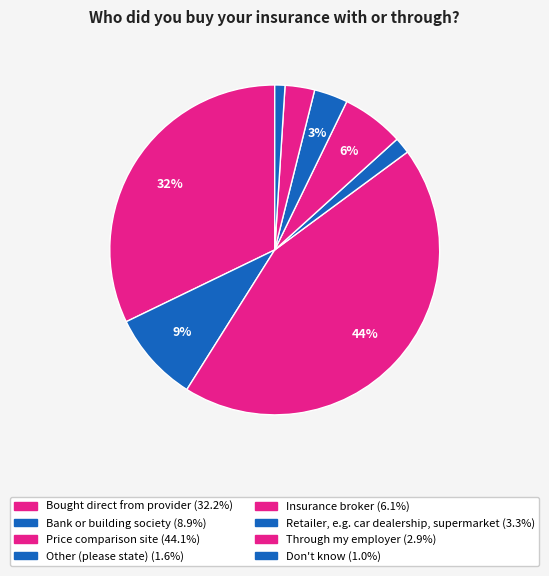

Count the number of slices in the pie.

8